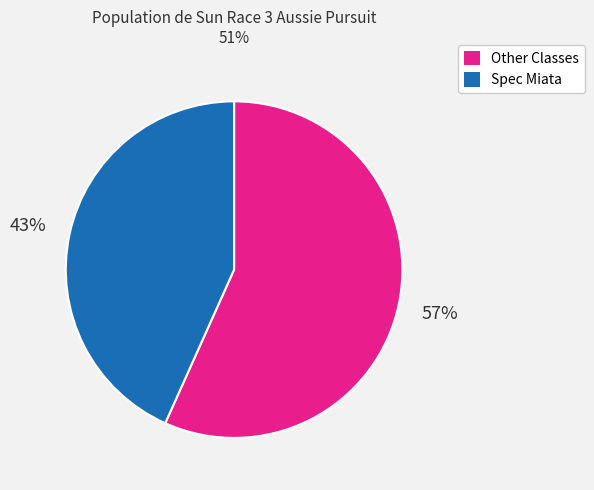

To the nearest percent, what is the average slice percentage?

50%